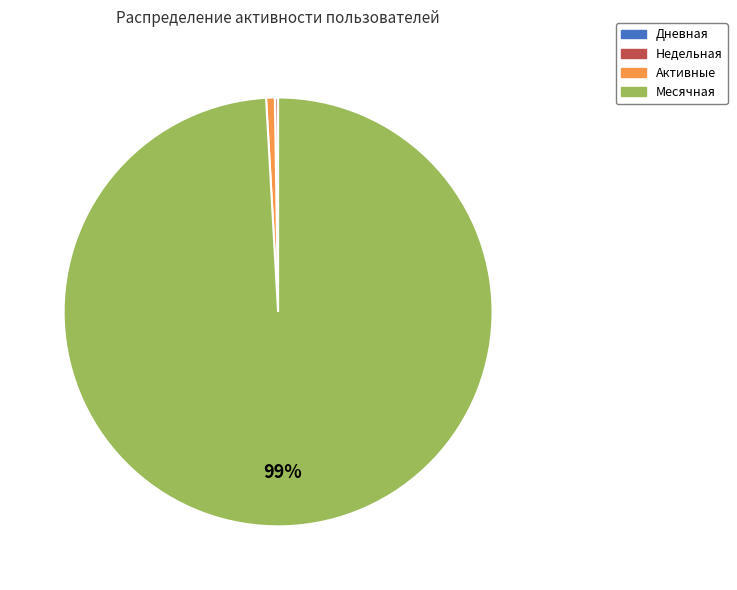

True or false: Активные accounts for 1% of the total.

True